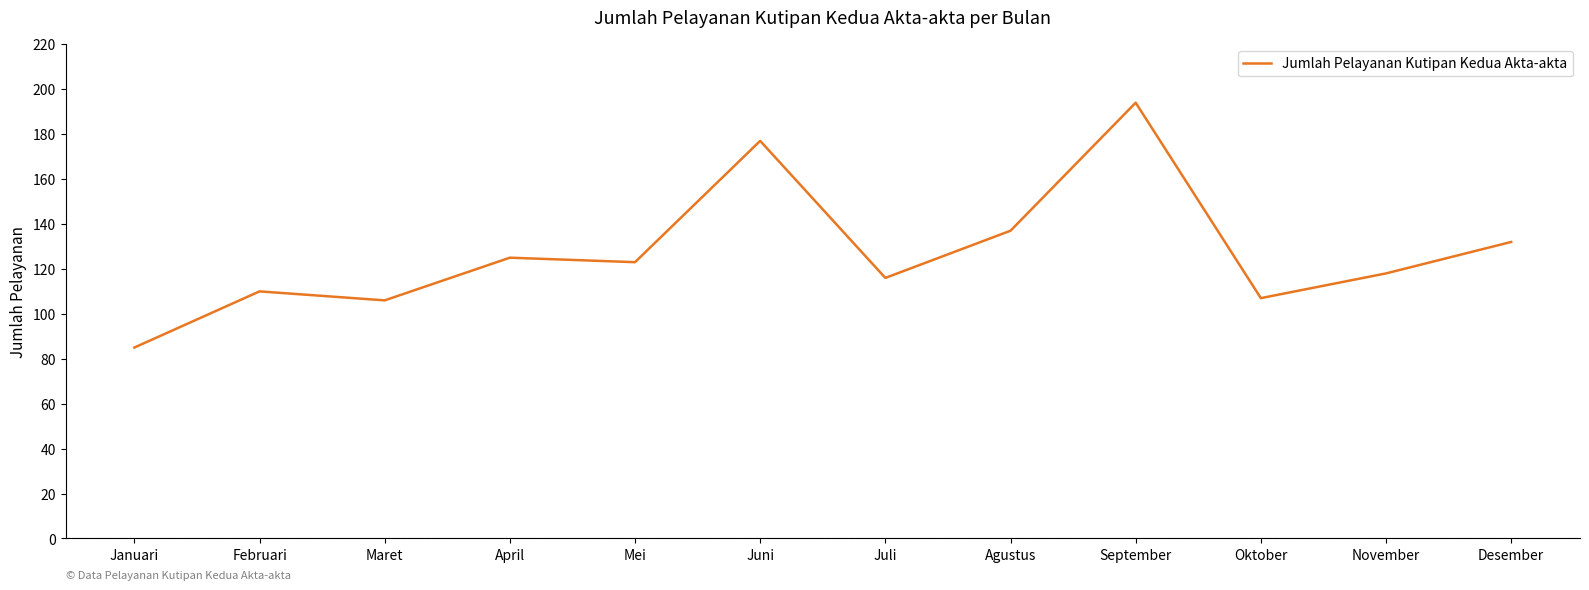

What is the difference between the maximum and minimum values?

109